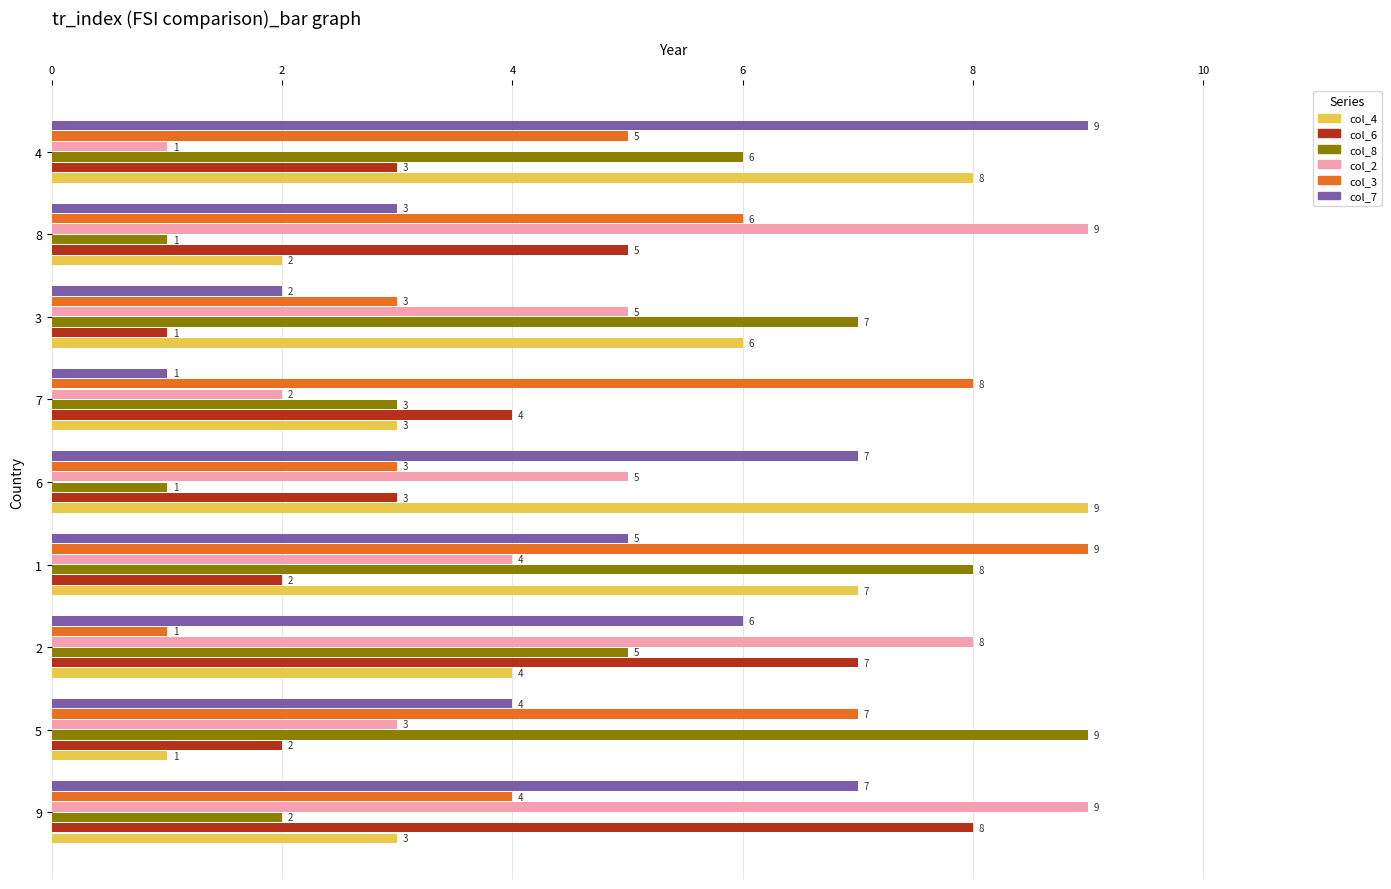

What is the difference between the highest and lowest values at 8?

8